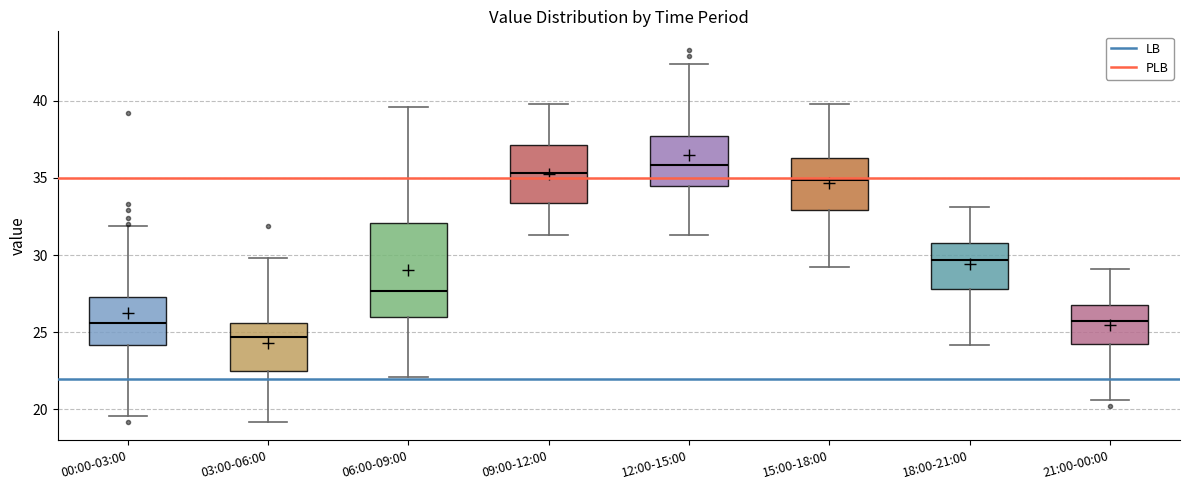

Which box is the tallest, from its lower edge to its upper edge?

06:00-09:00